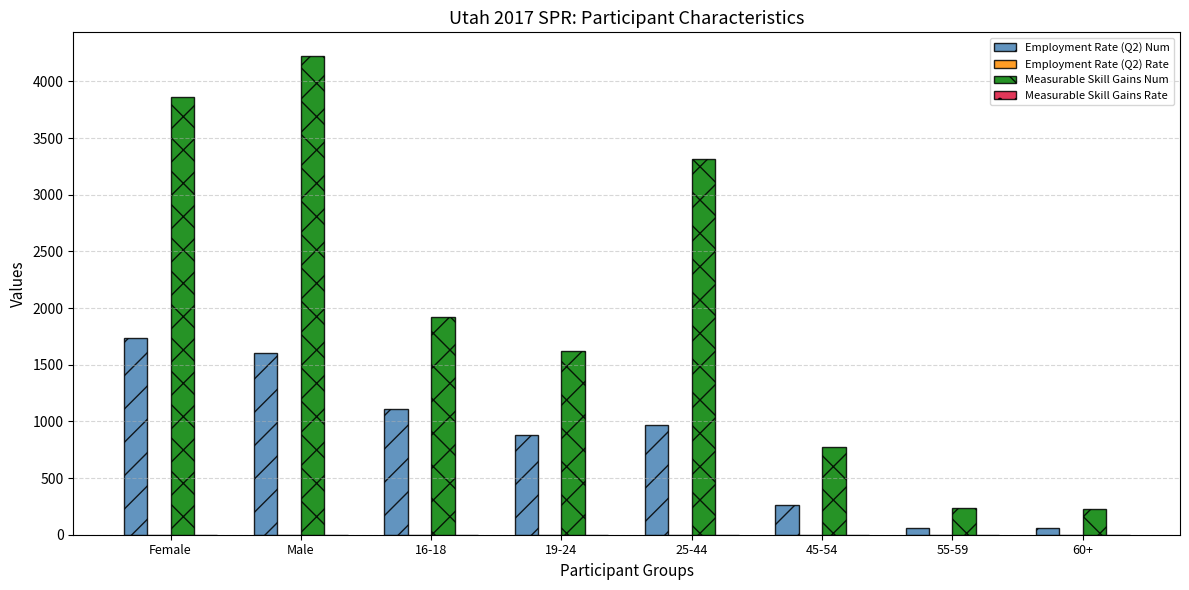

The Employment Rate (Q2) Num series shows 1606.0 at Male. True or false?

True